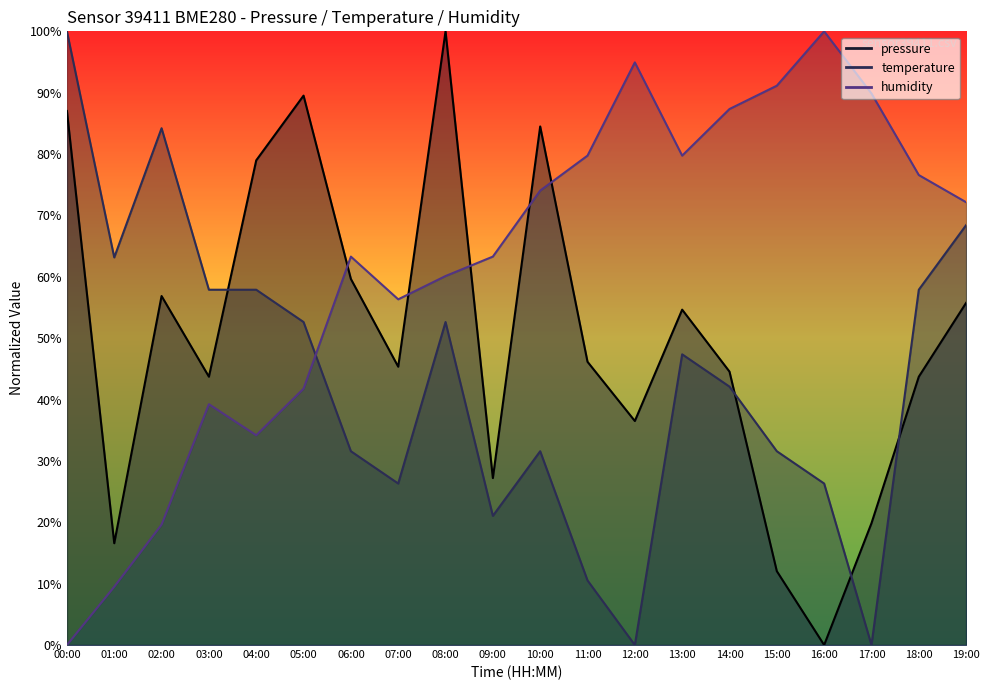

Which series changed the most between 05:00 and 18:00?

pressure